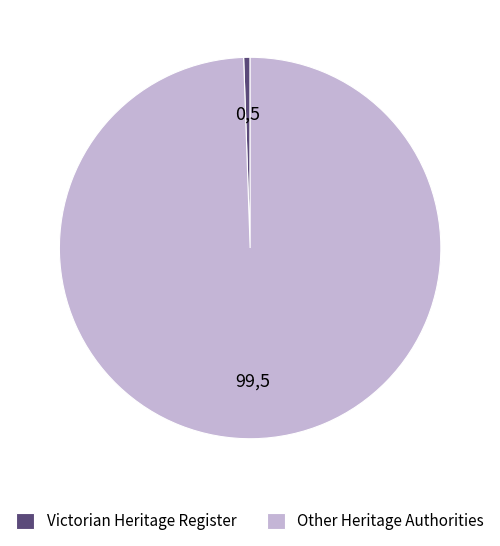

Do Other Heritage Authorities and Victorian Heritage Register together represent more than half of the pie?

Yes